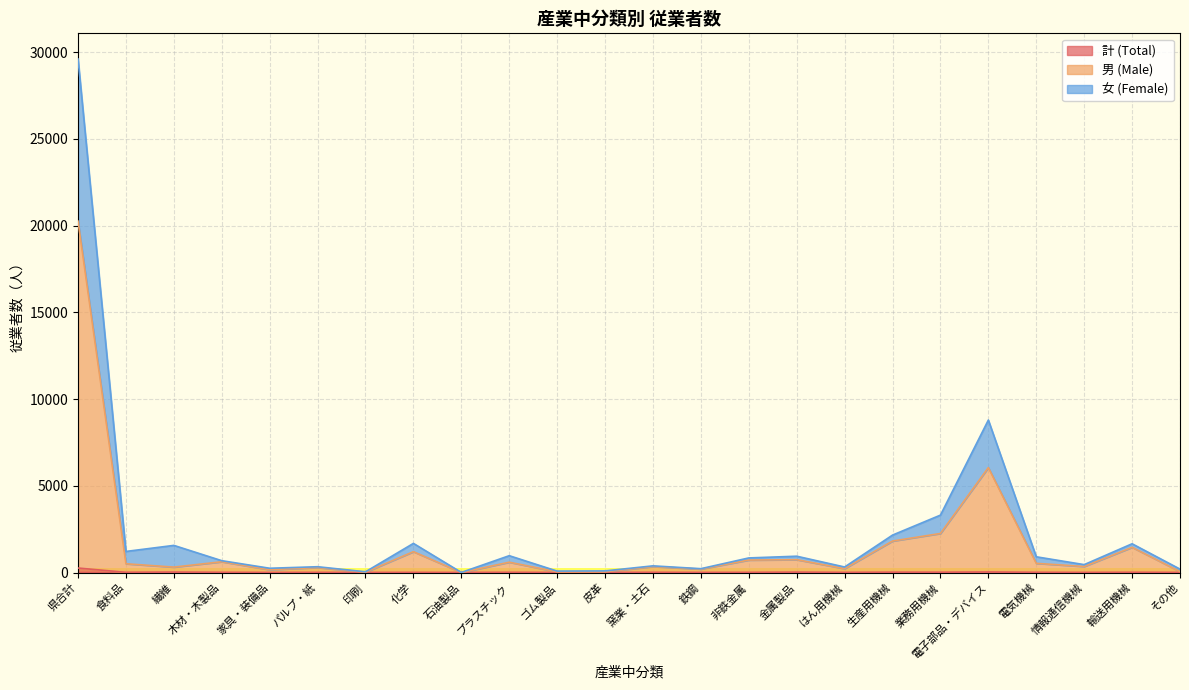

Read the 男 (Male) value at 窯業・土石.

345